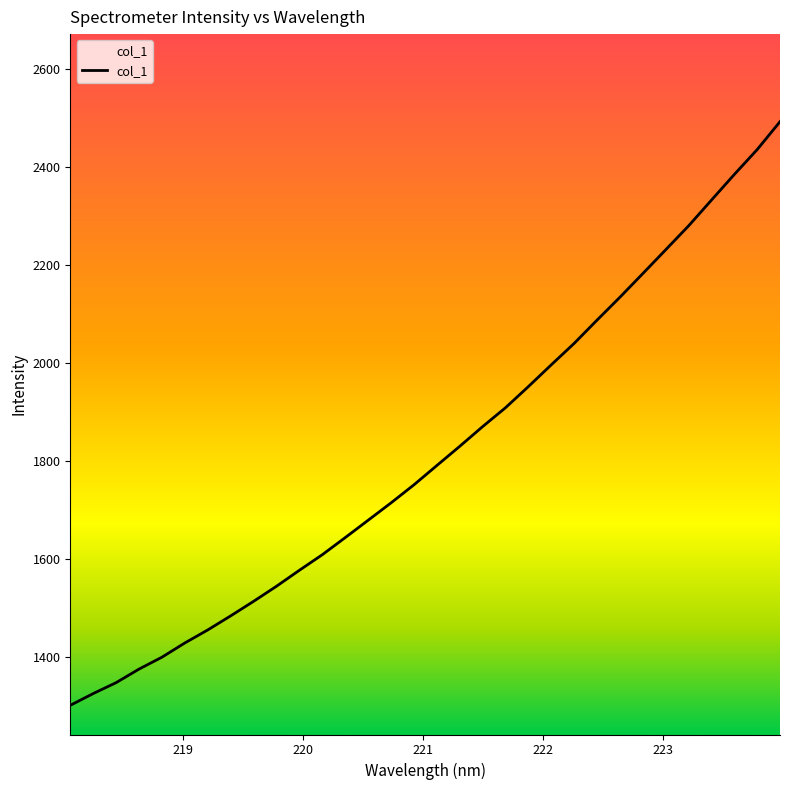

True or false: there are more than 0 points higher than both neighbors.

False